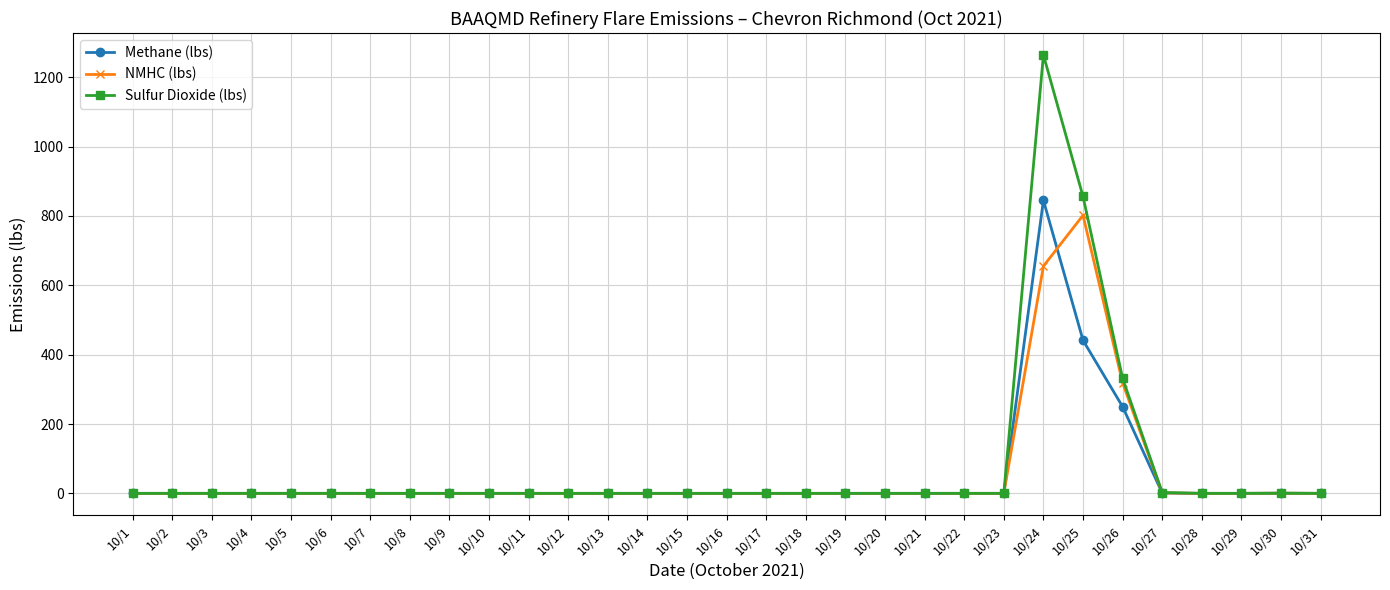

Where is Sulfur Dioxide (lbs) nearest to the value 632?

10/25